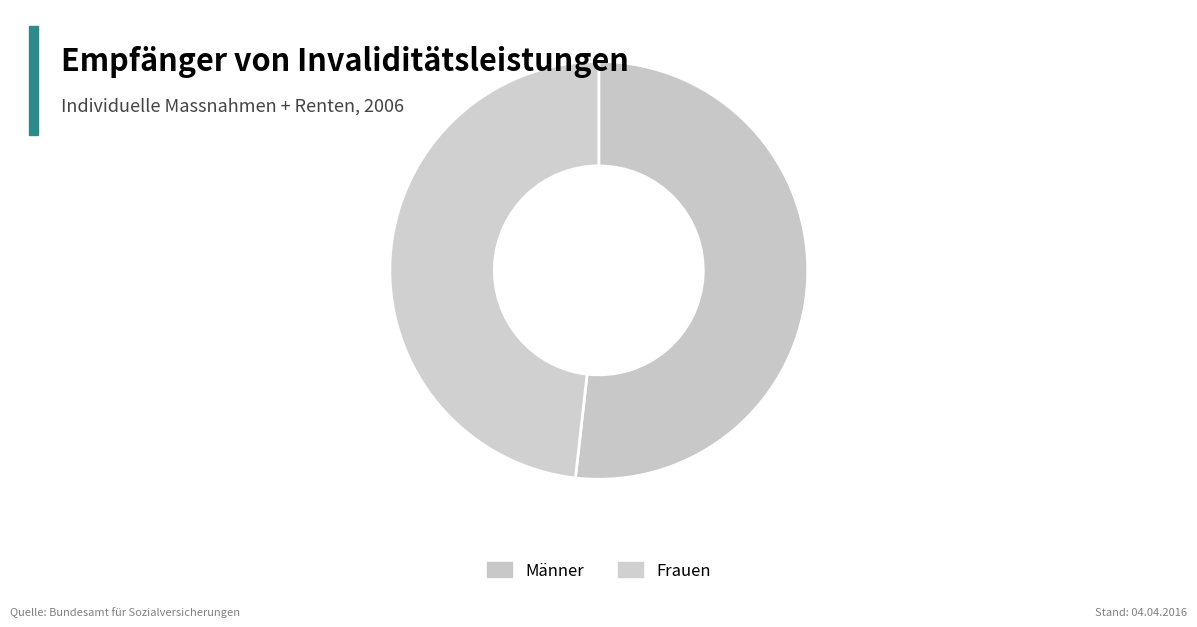

Which slice is the smallest?

Frauen